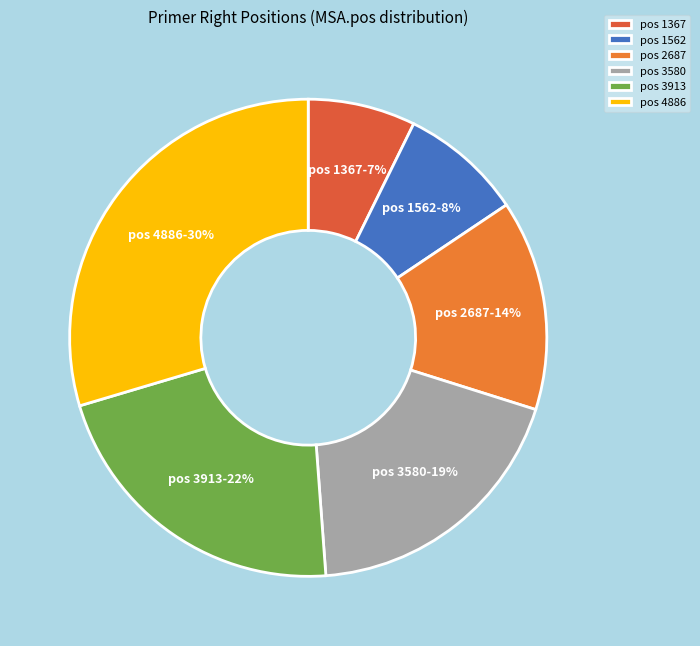

Which has a higher value, pos 3580 or pos 1367?

pos 3580